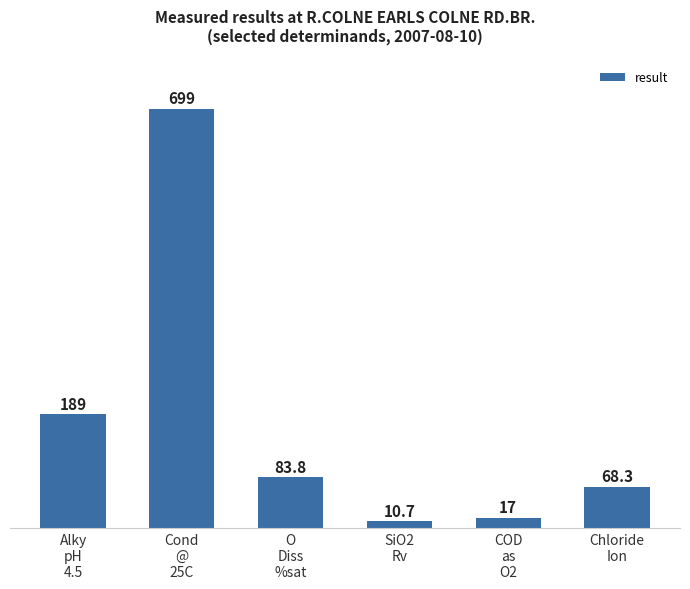

Rank the categories by value from highest to lowest.

Cond
@
25C, Alky
pH
4.5, O
Diss
%sat, Chloride
Ion, COD
as
O2, SiO2
Rv